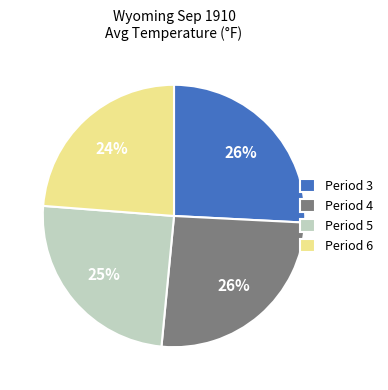

Combined, do Period 3 and Period 4 account for over 50%?

Yes